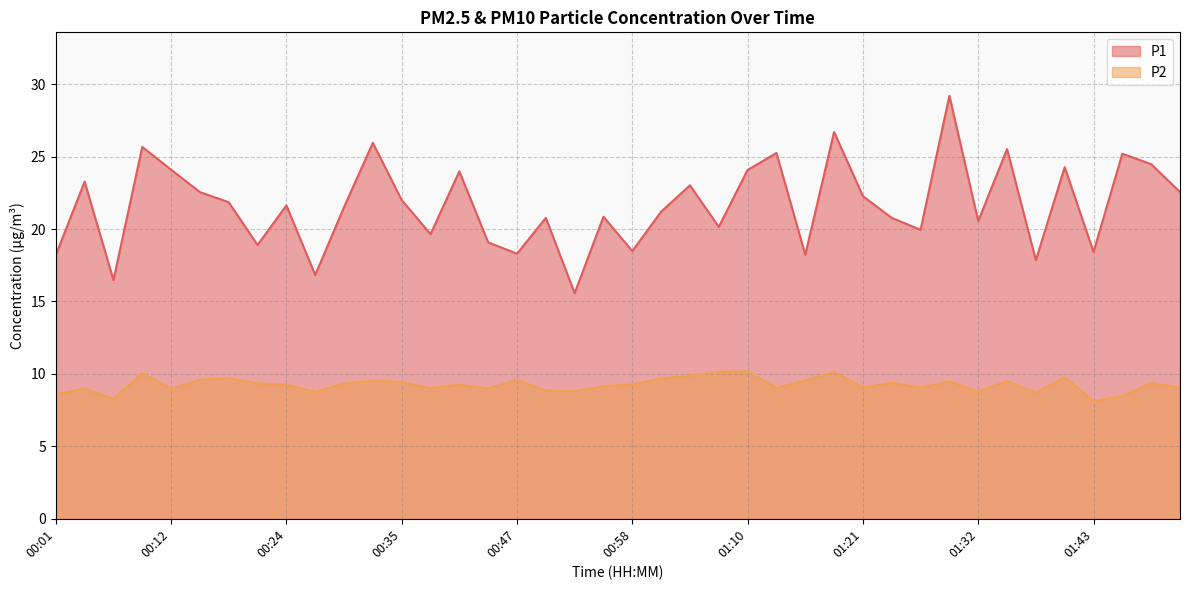

What is the average value of the P1 series?

21.6